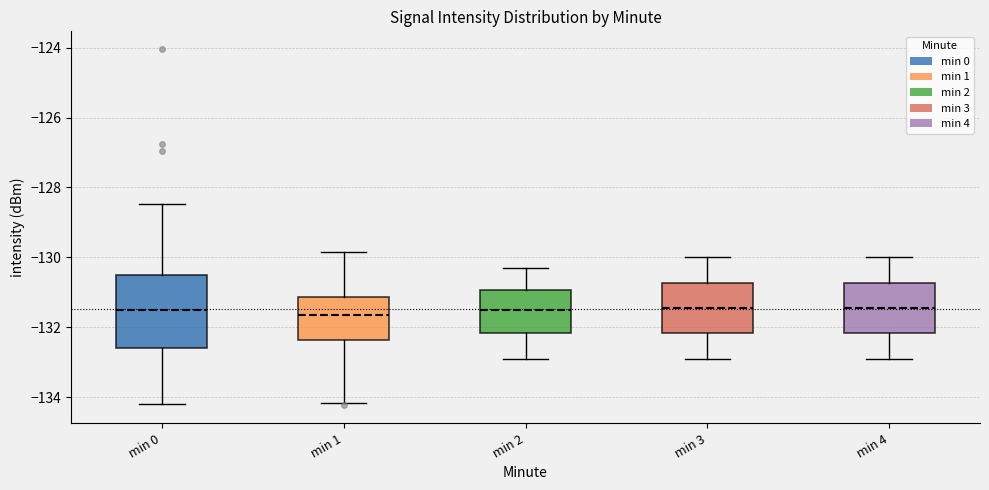

Reading left to right, transcribe this box plot: for each box, give where its median line is, the range the box spans, and where its two whiskers end, as read against the y-axis. The values are not printed on the chart, so give them approximately, as read against the axis.

min 0: median -131.4, box -132.6 to -130.6, whiskers -134.2 to -128.4
min 1: median -131.6, box -132.4 to -131.2, whiskers -134.2 to -129.8
min 2: median -131.4, box -132.2 to -131.0, whiskers -132.8 to -130.2
min 3: median -131.4, box -132.2 to -130.8, whiskers -132.8 to -130.0
min 4: median -131.4, box -132.2 to -130.8, whiskers -132.8 to -130.0